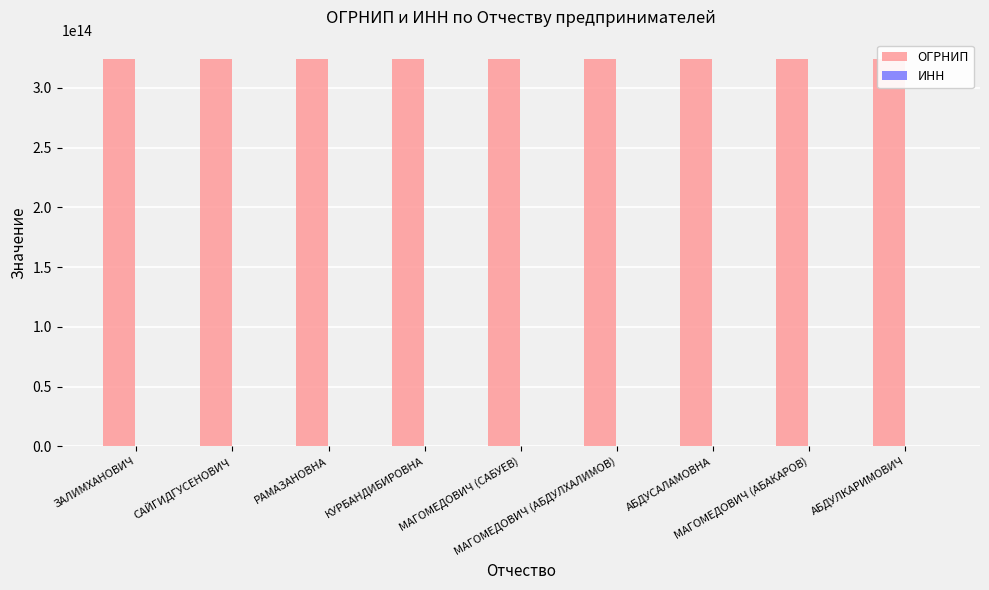

What is the difference between the ИНН values at КУРБАНДИБИРОВНА and МАГОМЕДОВИЧ (АБДУЛХАЛИМОВ)?

19827